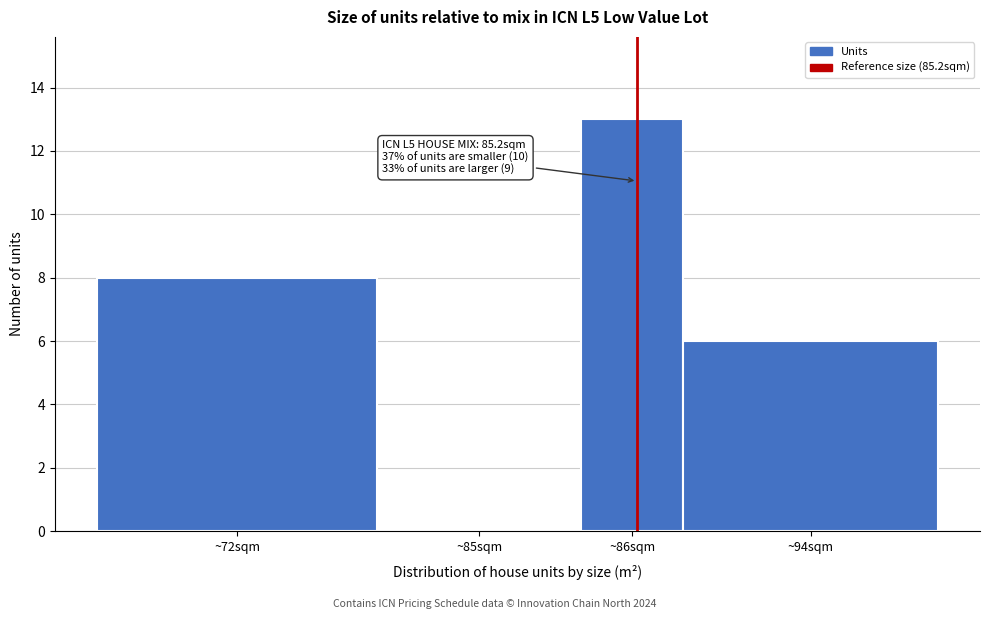

Reading left to right, transcribe all the data shown in this chart.

~72sqm=8	~85sqm=0	~86sqm=13	~94sqm=6